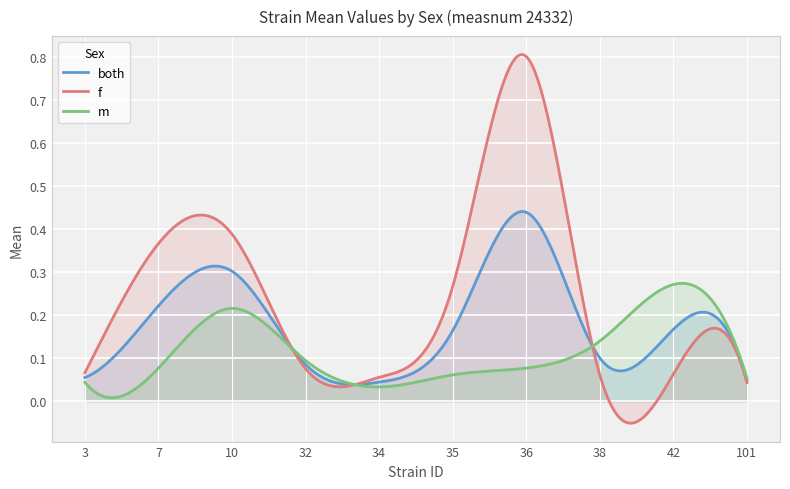

Which category has the highest value in the both series?

36